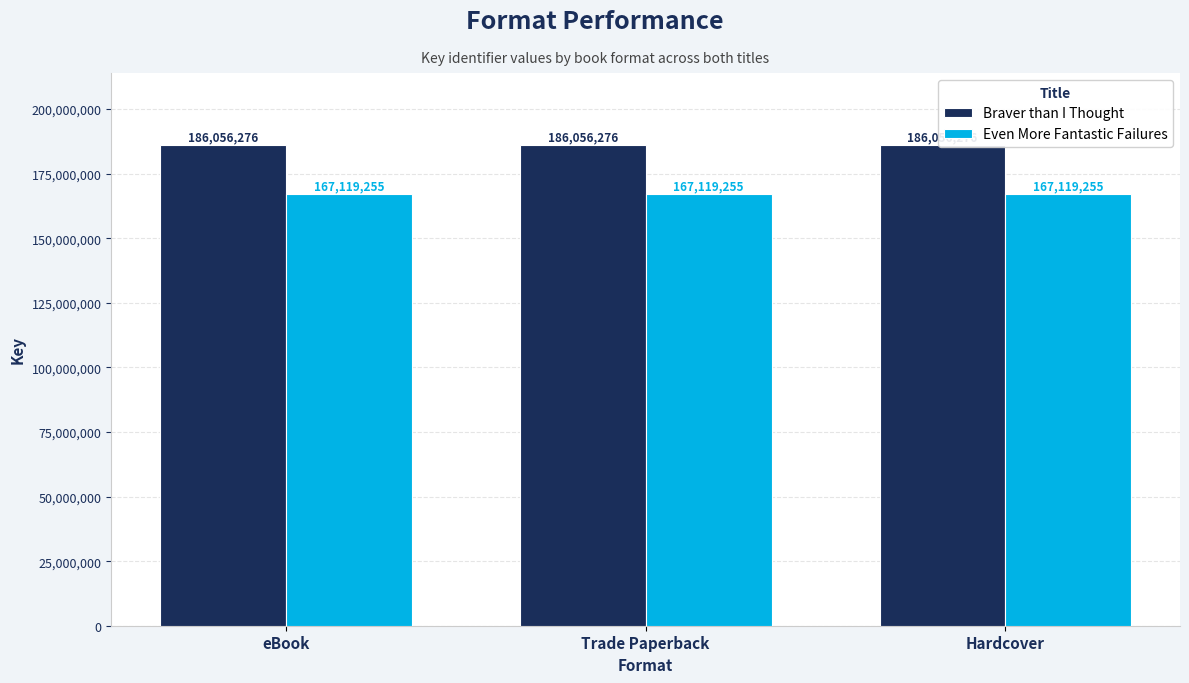

The Even More Fantastic Failures series shows 289742717 at Trade Paperback. True or false?

False